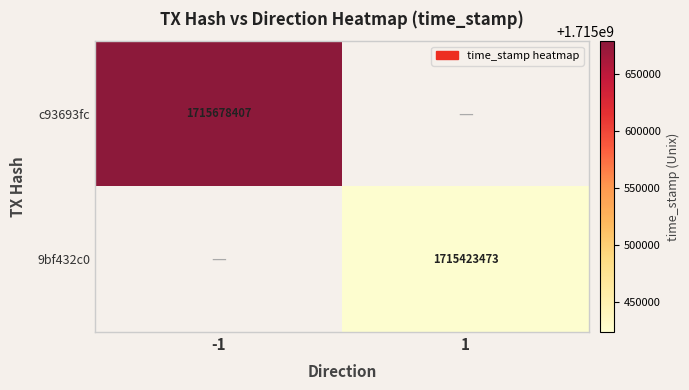

The c93693fc series shows 1715678407 at -1. True or false?

True